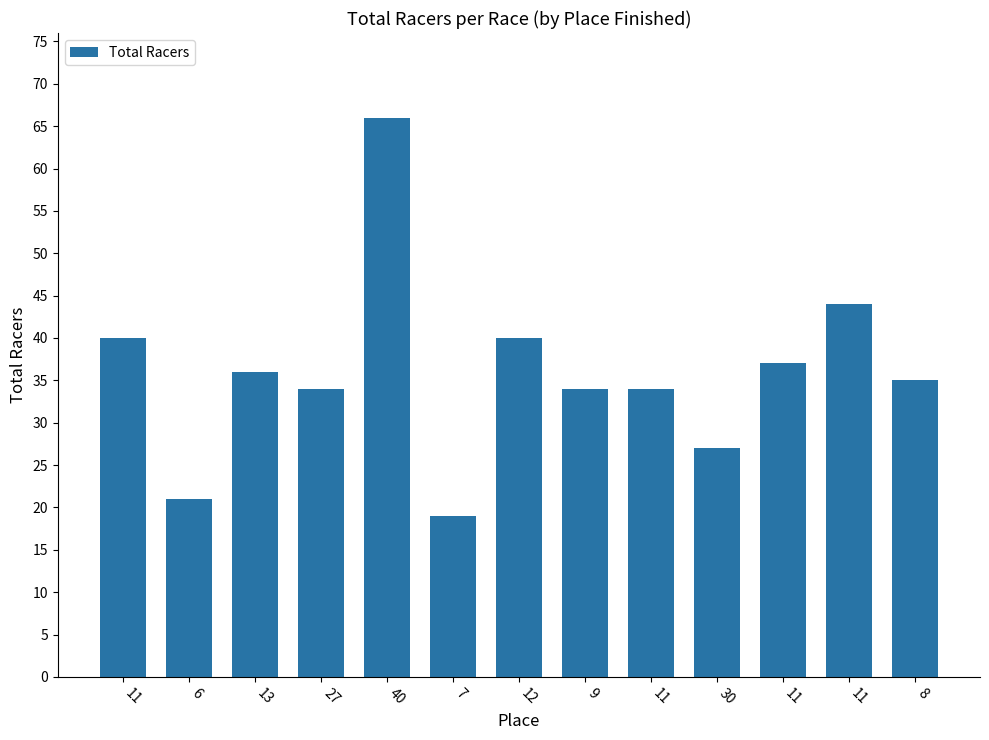

How many categories are shown in the chart?

13